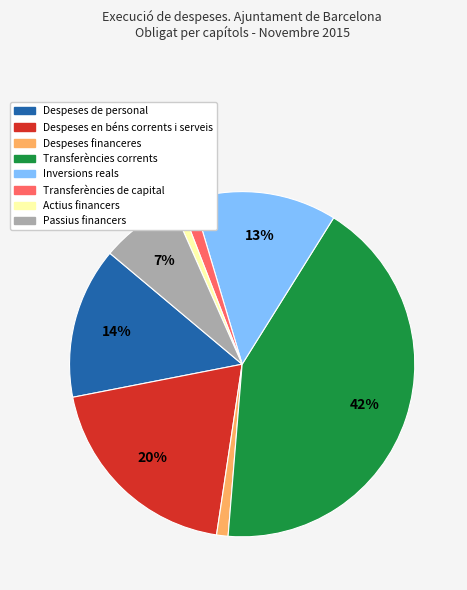

Is the sum of Inversions reals and Transferències de capital greater than half?

No